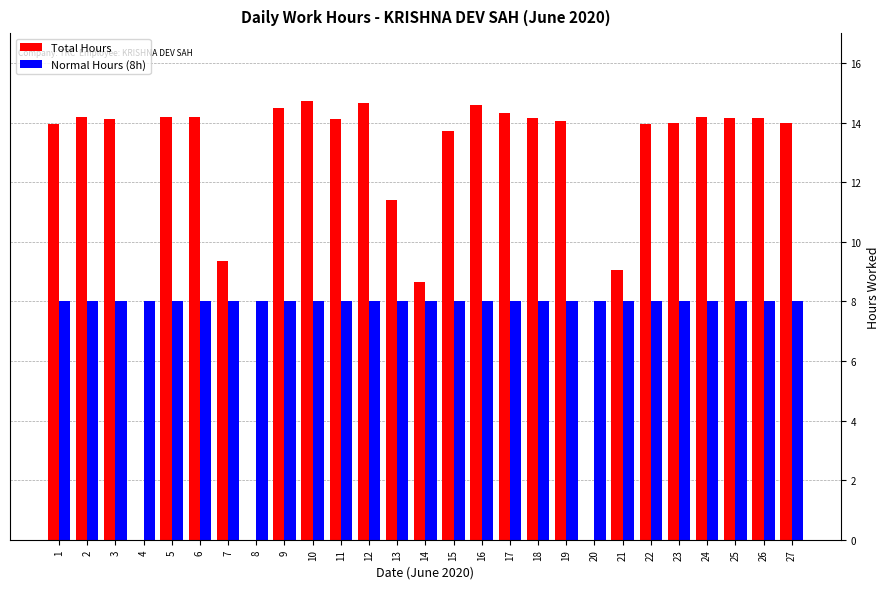

Which series changed the most between 1 and 4?

Total Hours